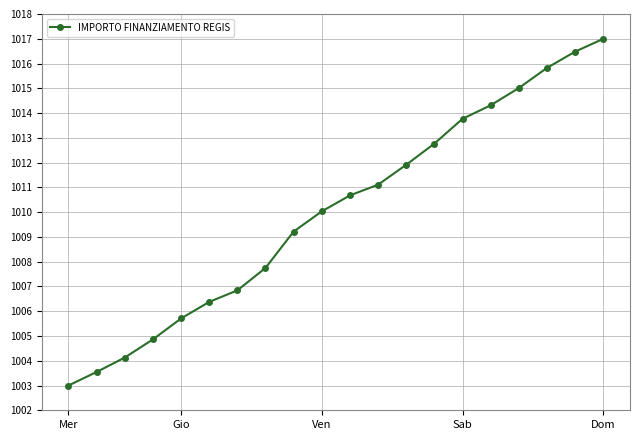

Reading left to right, extract all data points from this chart.

1003.0	1003.5	1004.1	1004.9	1005.7	1006.4	1006.8	1007.7	1009.2	1010.0	1010.7	1011.1	1011.9	1012.8	1013.8	1014.3	1015.0	1015.8	1016.5	1017.0